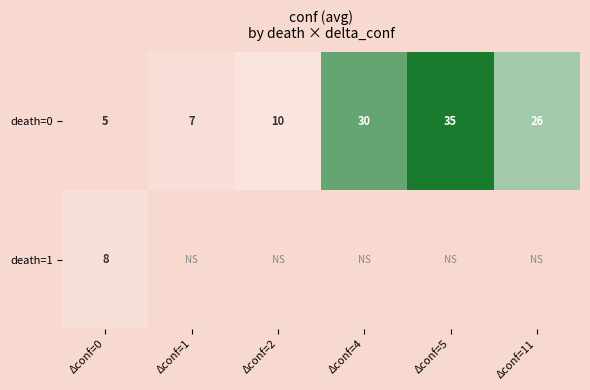

Is the value of death=0 at Δconf=4 greater than the value of death=1 at Δconf=0?

Yes